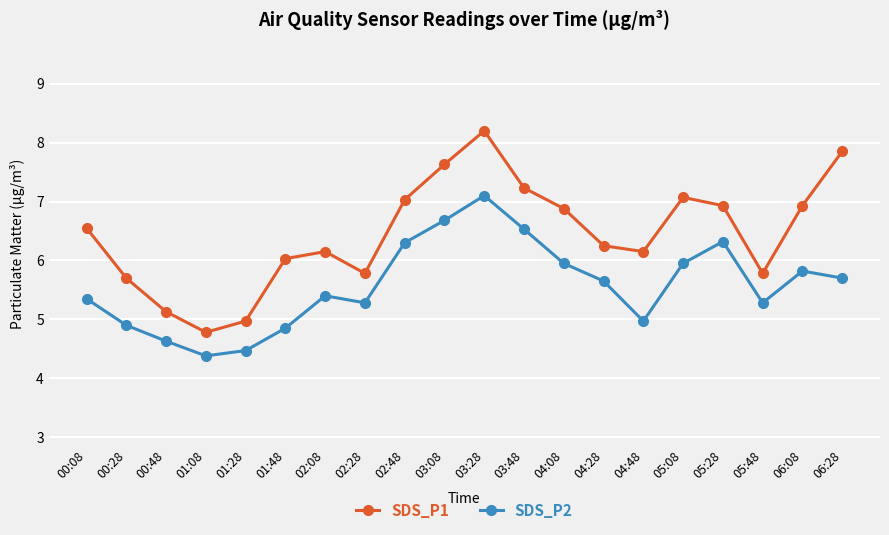

Is the value of SDS_P1 at 04:48 greater than the value of SDS_P2 at 06:28?

Yes